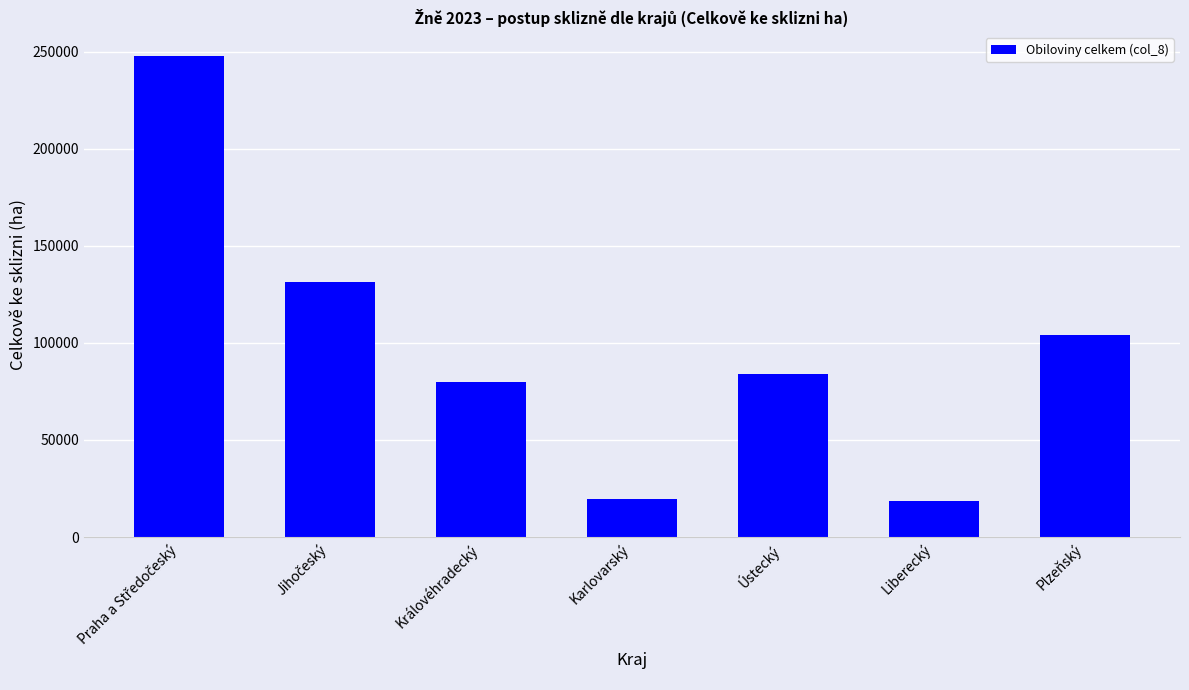

What is the change in value from Karlovarský to Plzeňský?

+84282